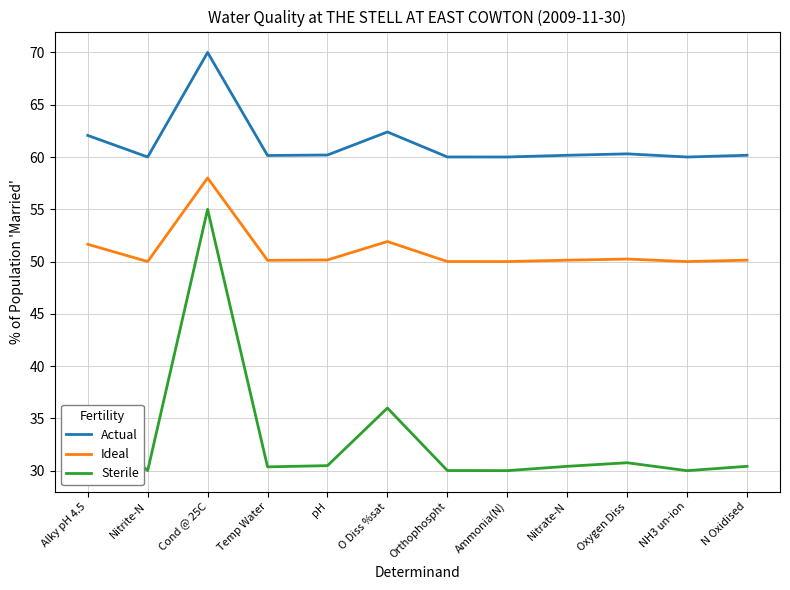

What is the difference between the maximum and minimum values in the Actual series?

10.0